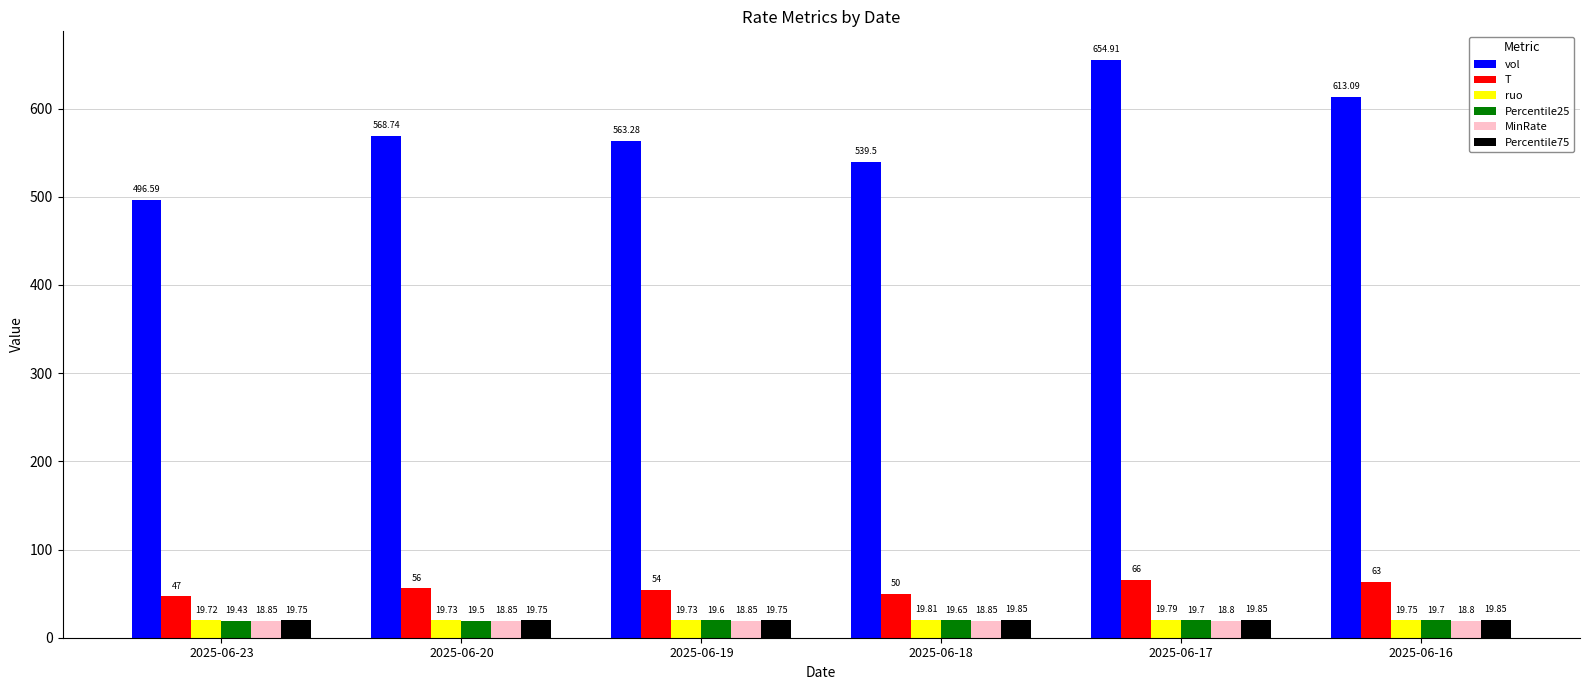

List the series in order of their peak value, highest first.

vol, T, Percentile75, ruo, Percentile25, MinRate